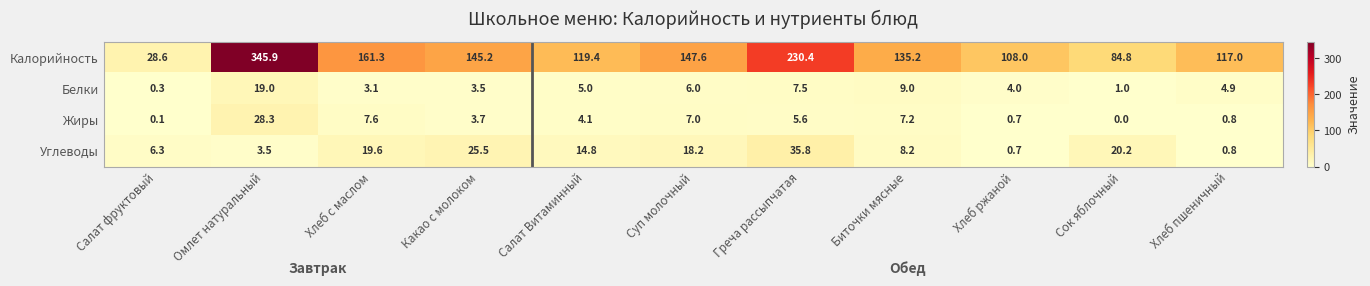

Is it true that Белки equals 7.2 at Омлет натуральный?

False